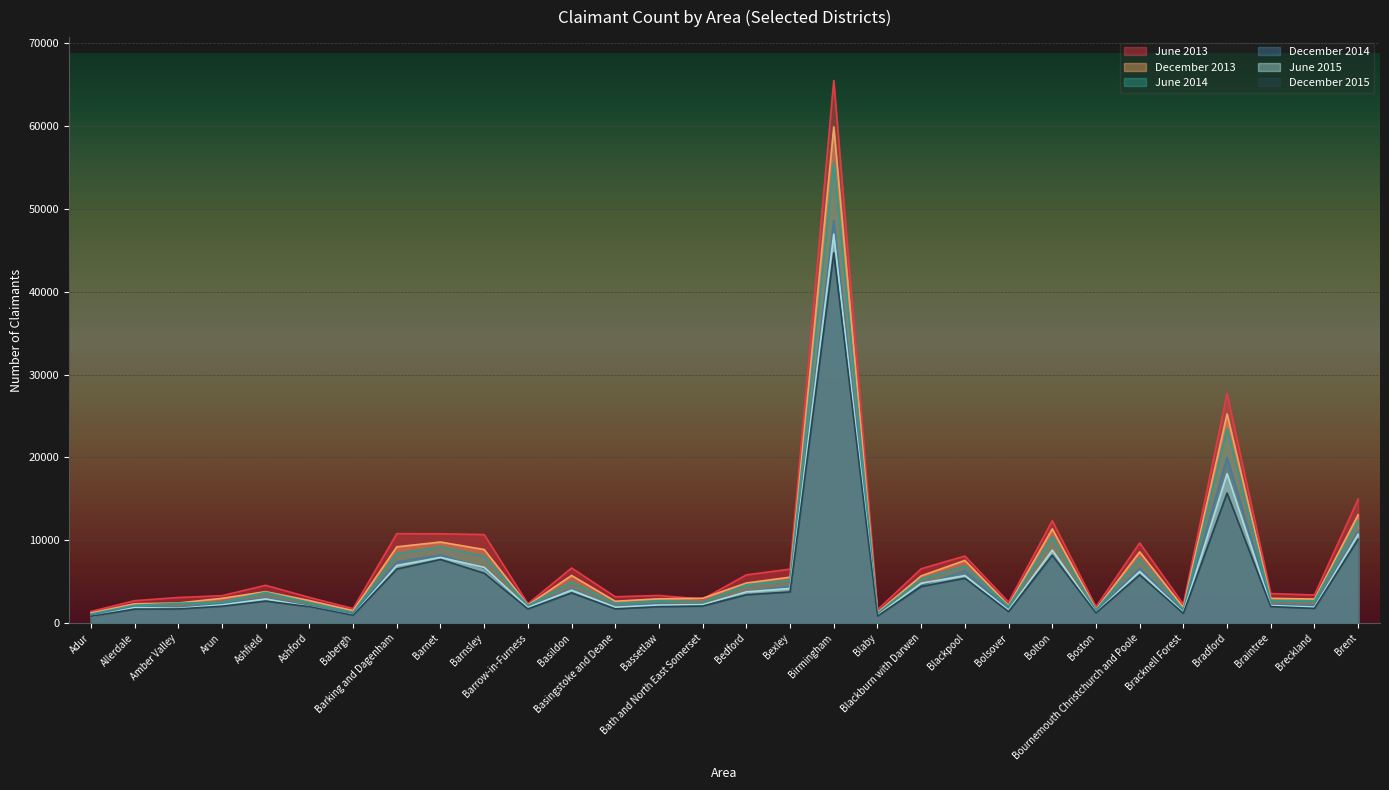

What is the approximate value of December 2014 at Birmingham?

48607